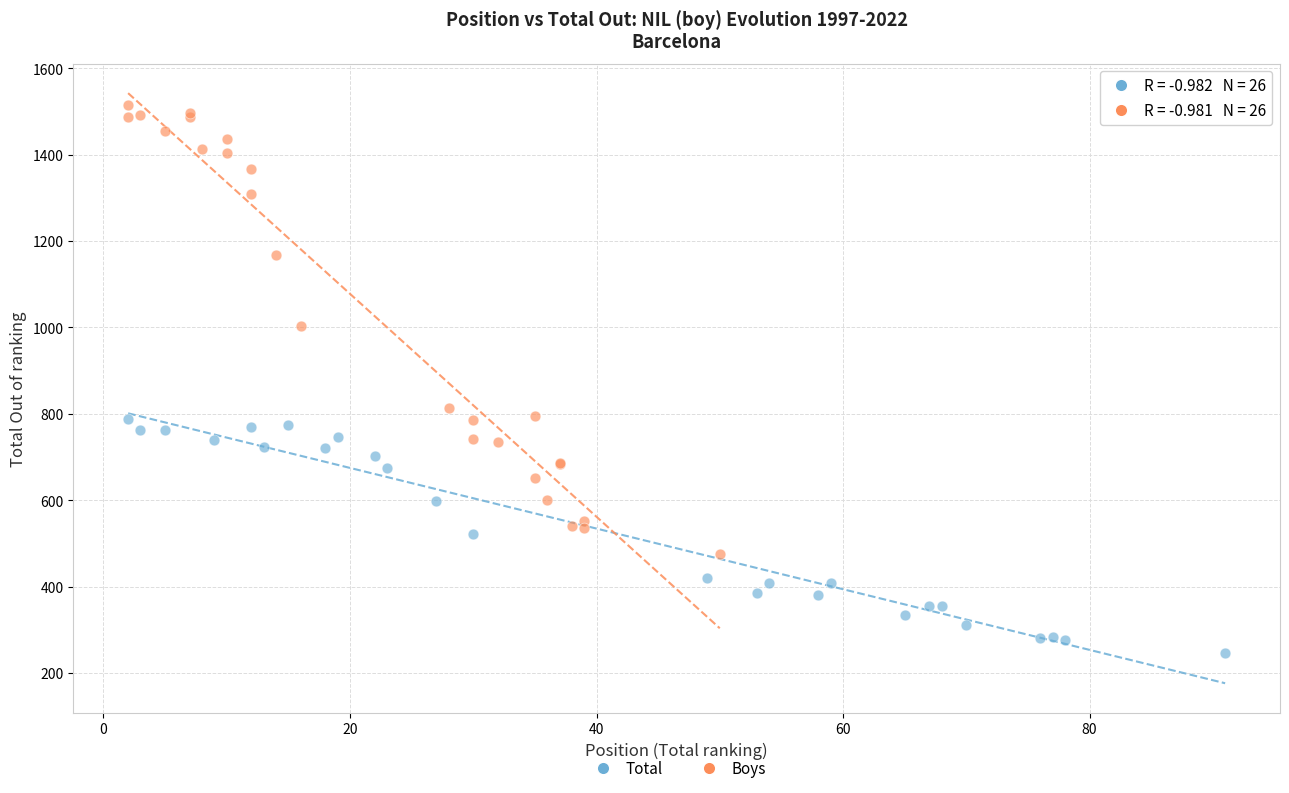

Which series reaches the maximum Y coordinate?

Boys